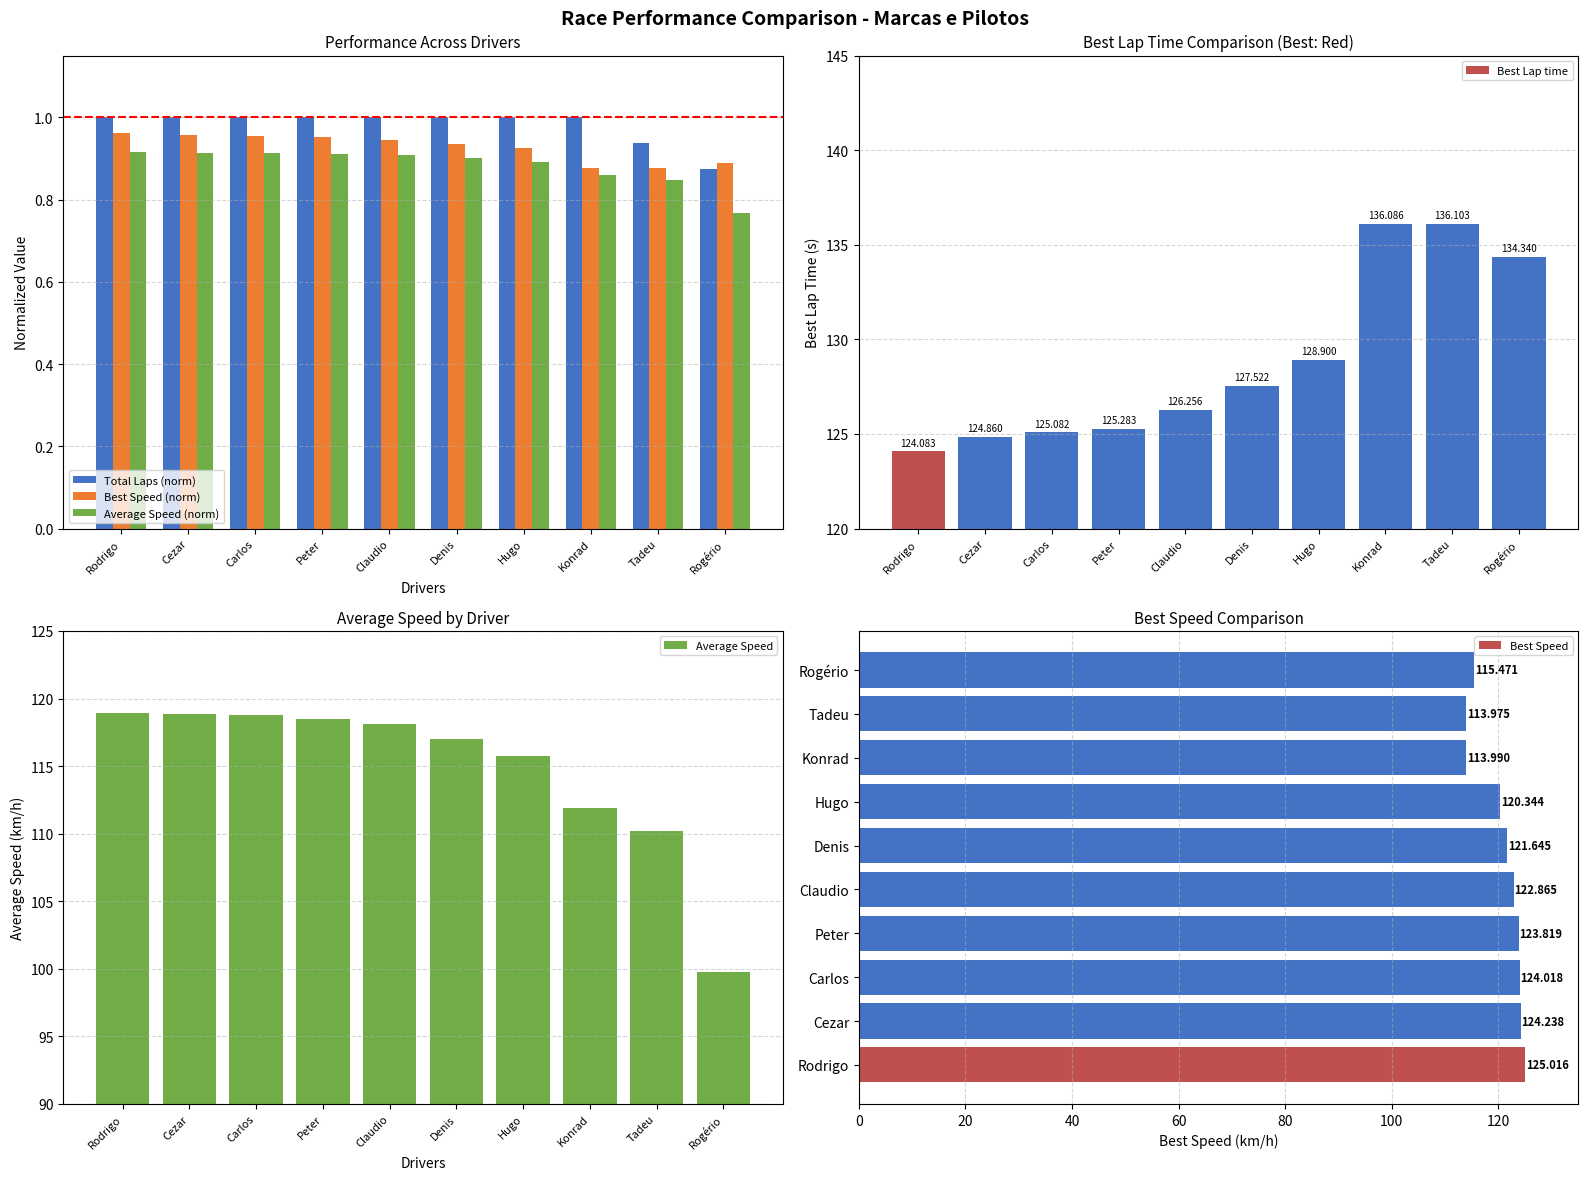

What is the difference between the maximum and minimum values in the Average Speed (norm) series?

0.1